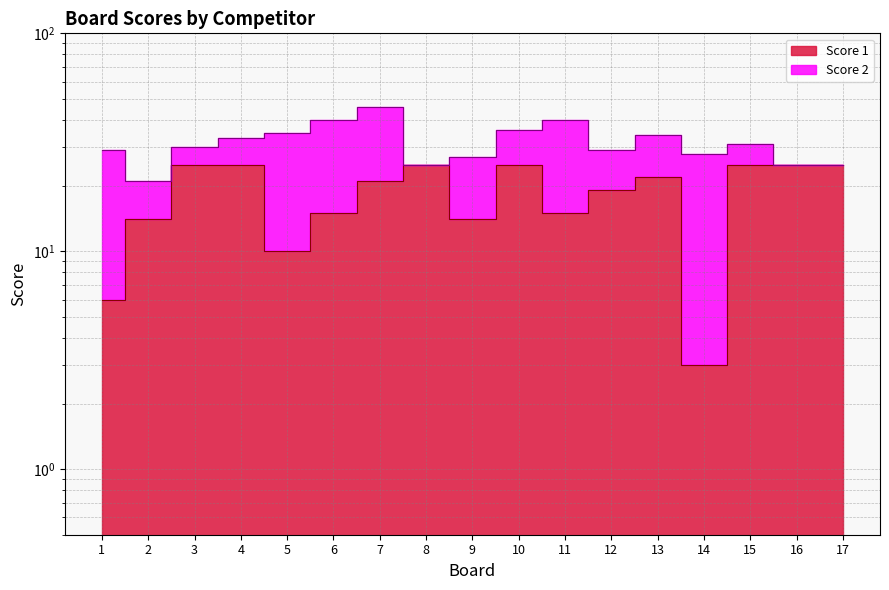

What is the value of the 7th point from the left?

21